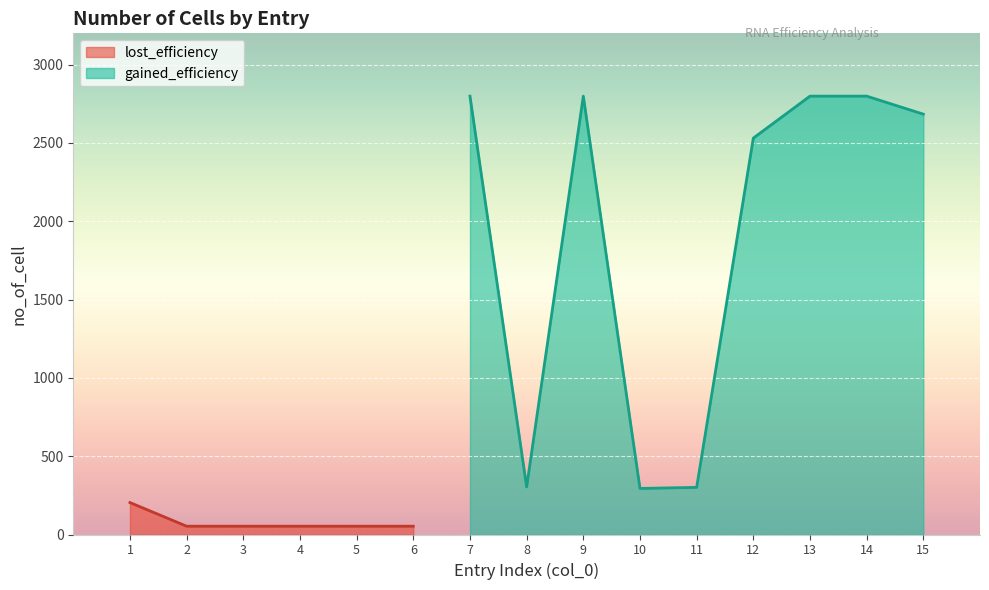

At which category does the chart reach its peak across all series?

7